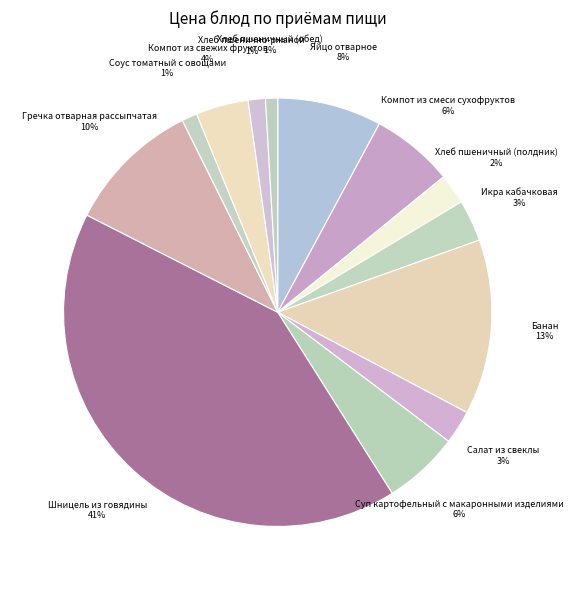

The Шницель из говядины slice represents 56% of the pie. True or false?

False